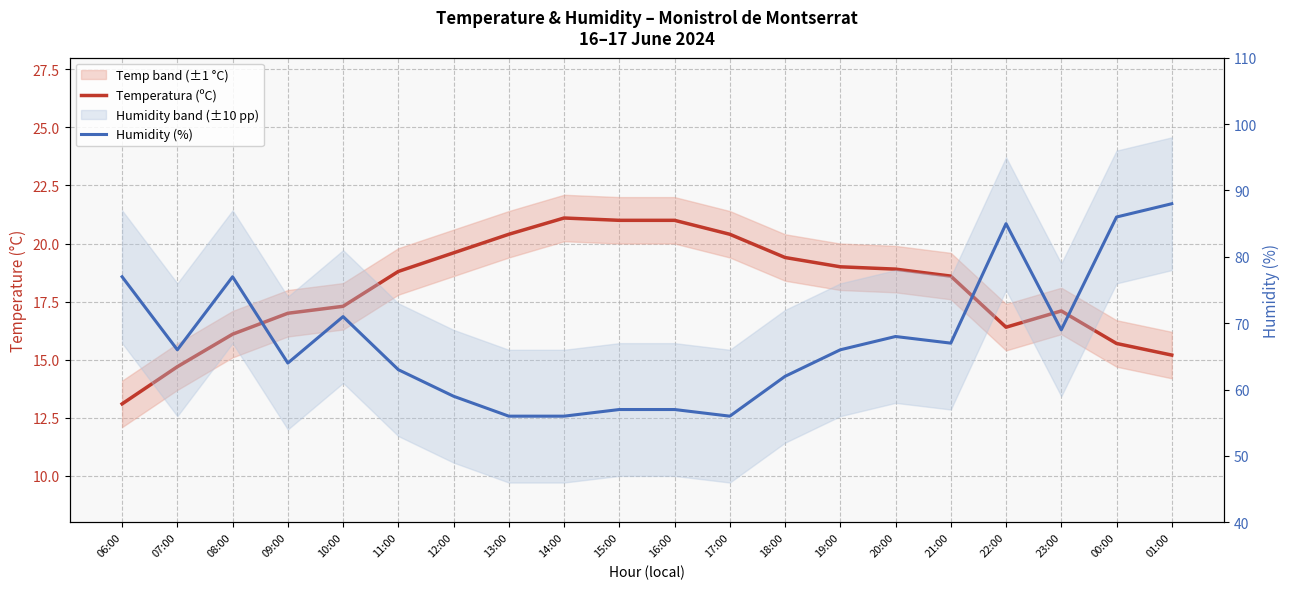

At which label does Humidity (%) first exceed 66?

06:00